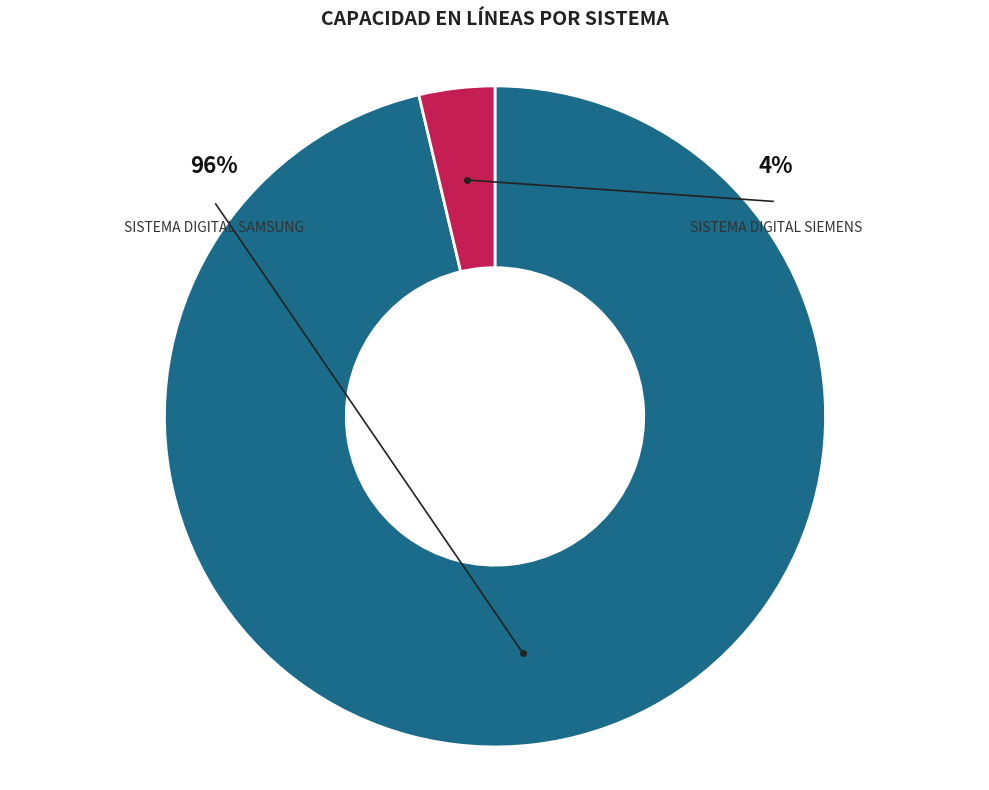

Does any single category account for the majority?

Yes